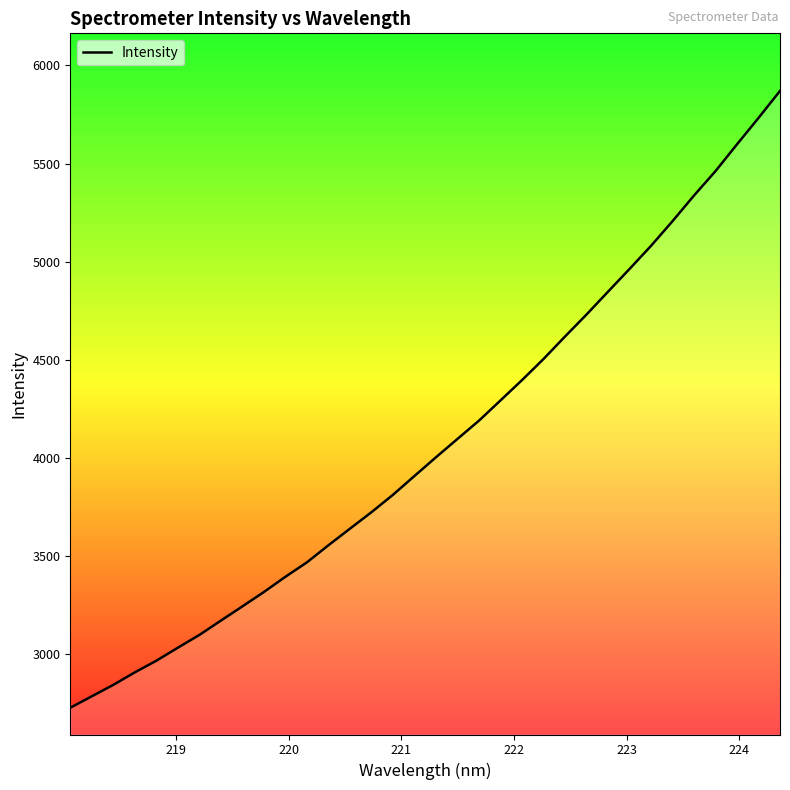

What is the minimum value shown in the chart?

2726.5